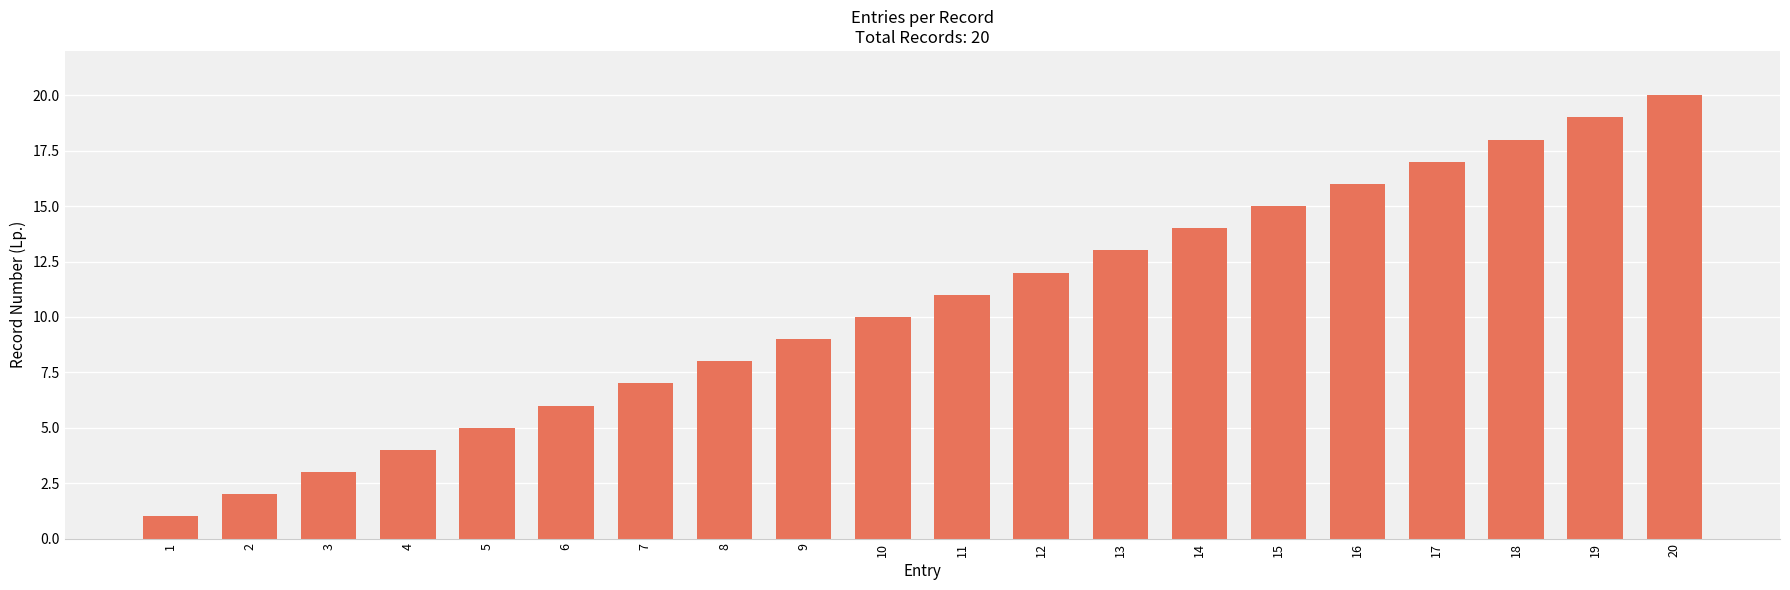

What is the value of the 20th bar from the left?

20